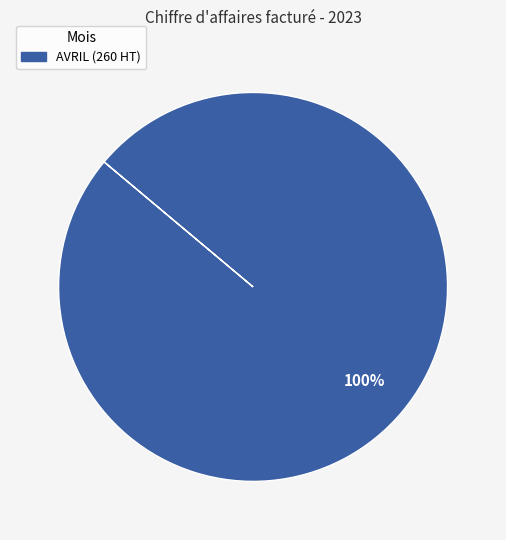

Does any single category account for the majority?

Yes